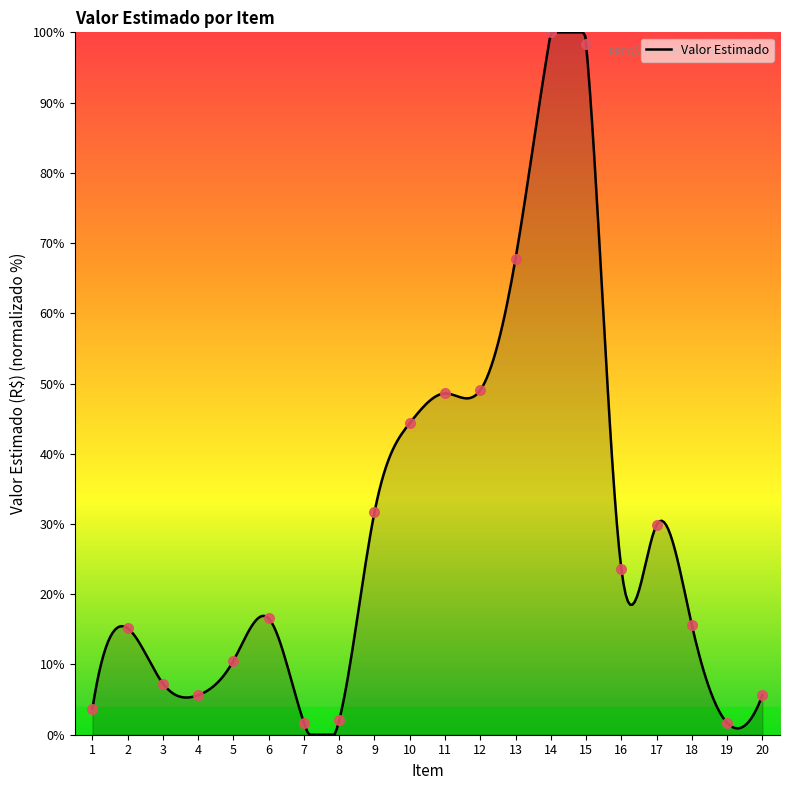

What is the change in value from 1 to 11?

+44.9